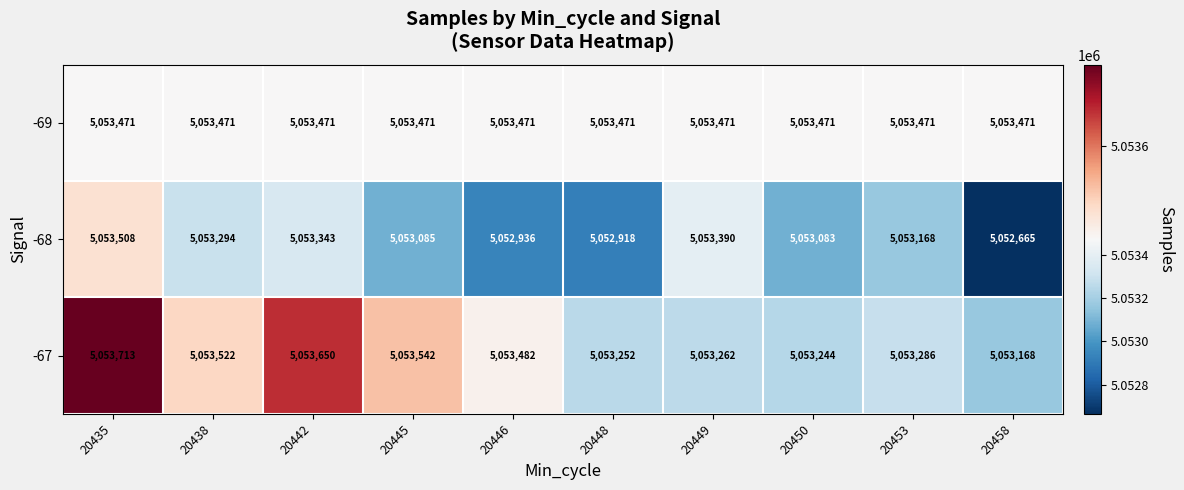

Reading left to right, what are all the values shown in this chart?

-69: 5053471	5053471	5053471	5053471	5053471	5053471	5053471	5053471	5053471	5053471
-68: 5053508	5053294	5053343	5053085	5052936	5052918	5053390	5053083	5053168	5052665
-67: 5053713	5053522	5053650	5053542	5053482	5053252	5053262	5053244	5053286	5053168